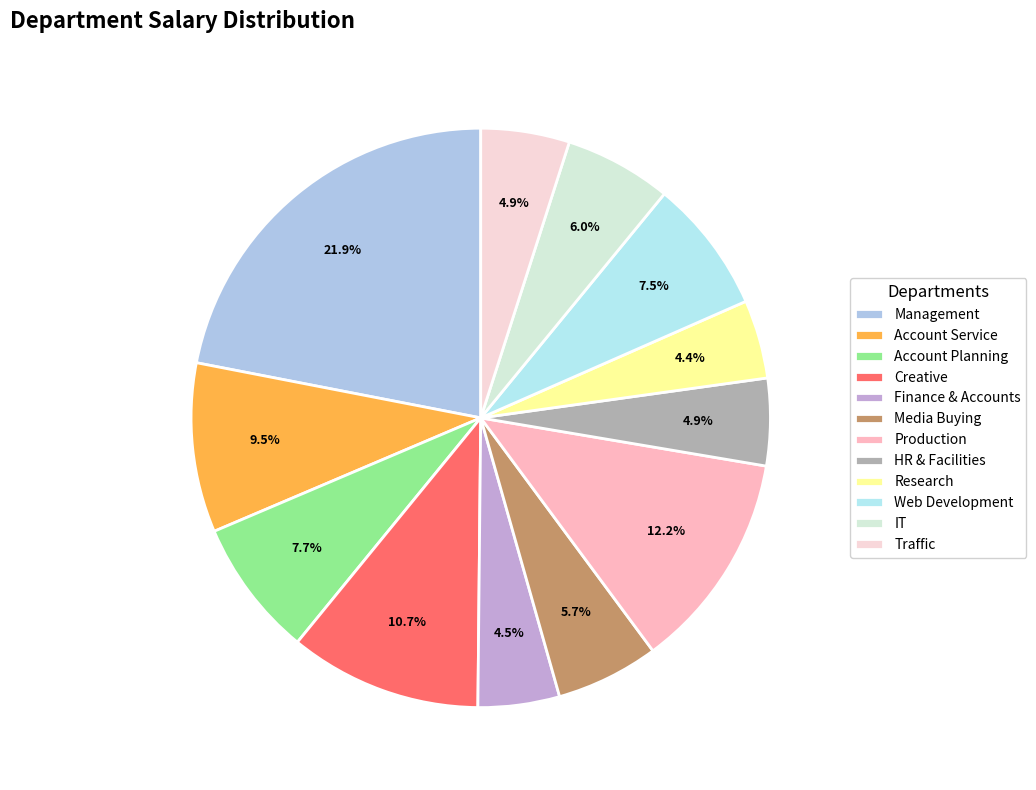

What is the total percentage of Finance & Accounts and Media Buying?

10.3%